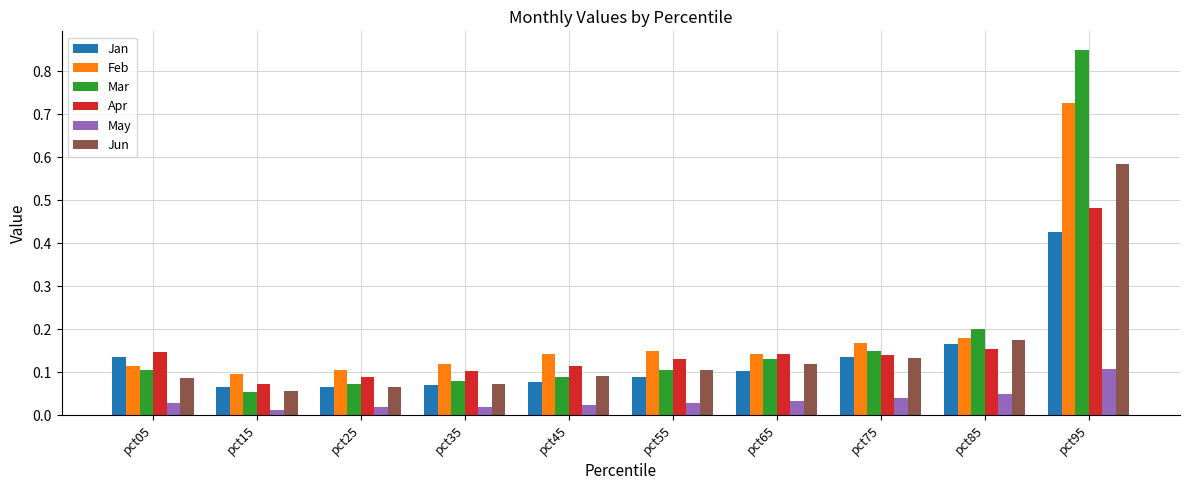

Which series has the largest range (max minus min)?

Mar